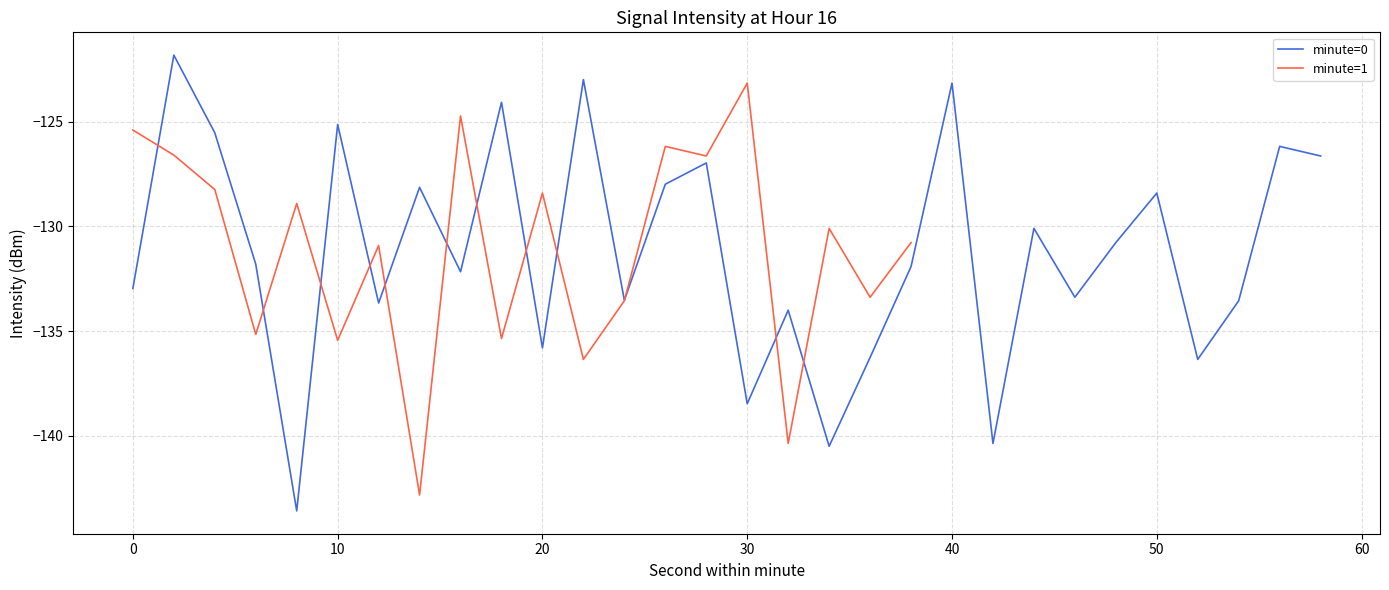

The value of minute=0 at 10 is -125.1. True or false?

True